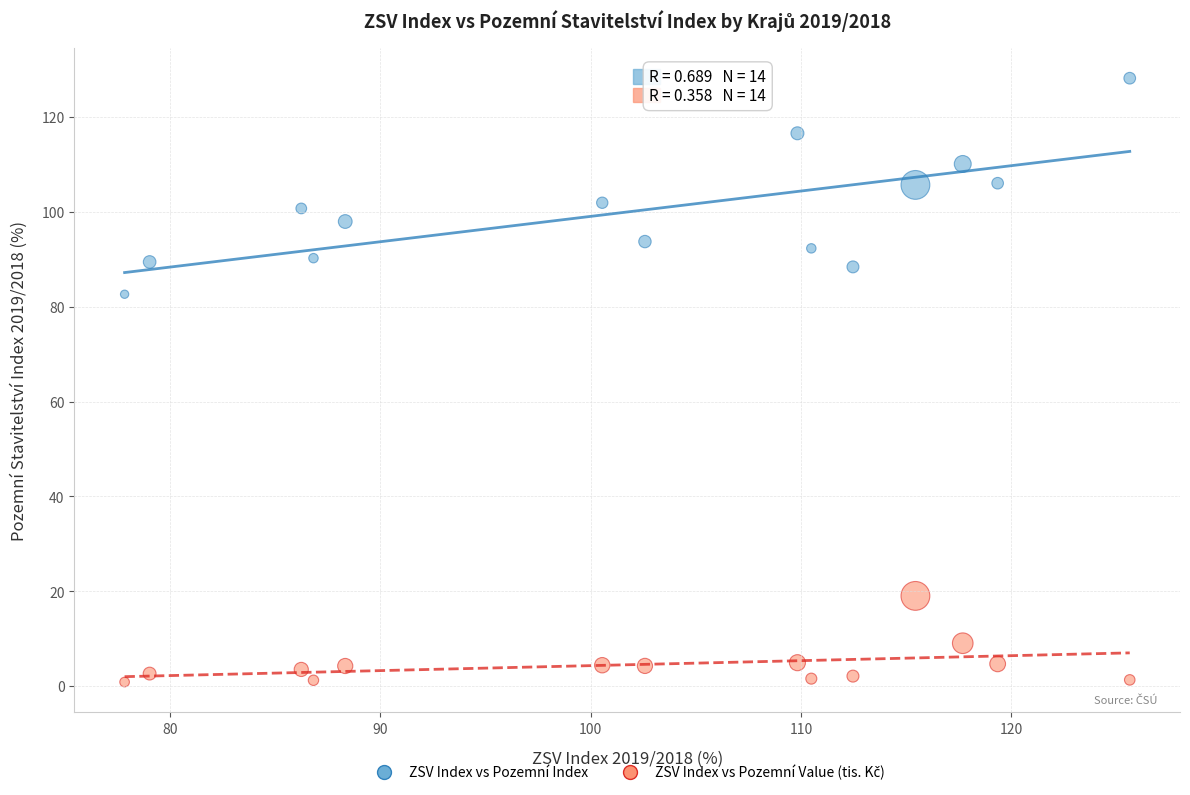

Across all series, what Y value is closest to 64?

82.7